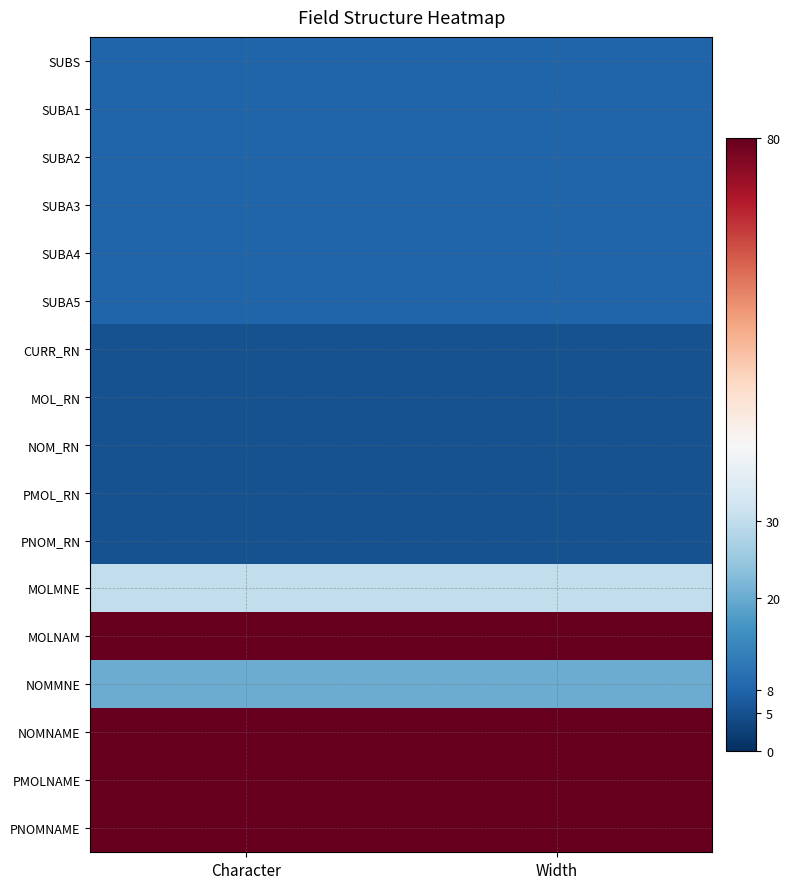

Reading left to right, transcribe all the data shown in this chart.

SUBS: Character=8	Width=8
SUBA1: Character=8	Width=8
SUBA2: Character=8	Width=8
SUBA3: Character=8	Width=8
SUBA4: Character=8	Width=8
SUBA5: Character=8	Width=8
CURR_RN: Character=5	Width=5
MOL_RN: Character=5	Width=5
NOM_RN: Character=5	Width=5
PMOL_RN: Character=5	Width=5
PNOM_RN: Character=5	Width=5
MOLMNE: Character=30	Width=30
MOLNAM: Character=80	Width=80
NOMMNE: Character=20	Width=20
NOMNAME: Character=80	Width=80
PMOLNAME: Character=80	Width=80
PNOMNAME: Character=80	Width=80